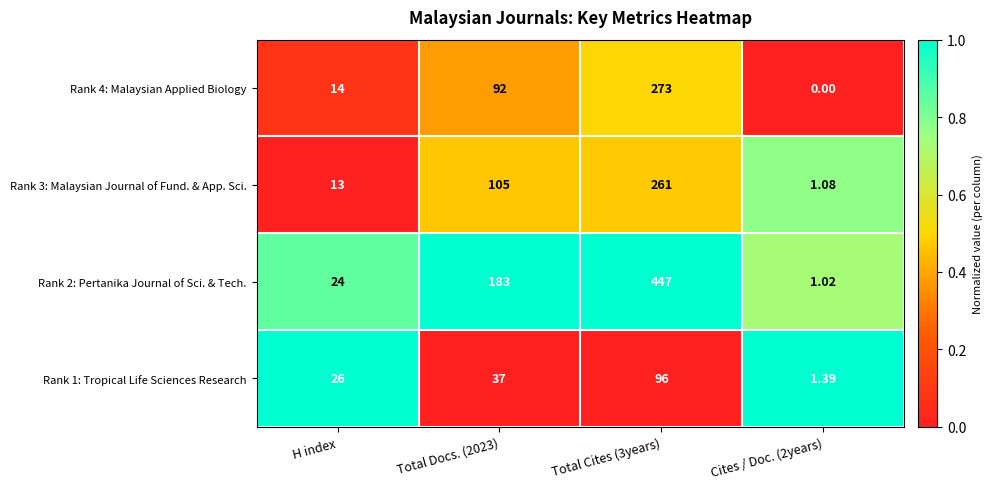

Is the value of Rank 1: Tropical Life Sciences Research at Total Cites (3years) greater than the value of Rank 4: Malaysian Applied Biology at Total Cites (3years)?

No